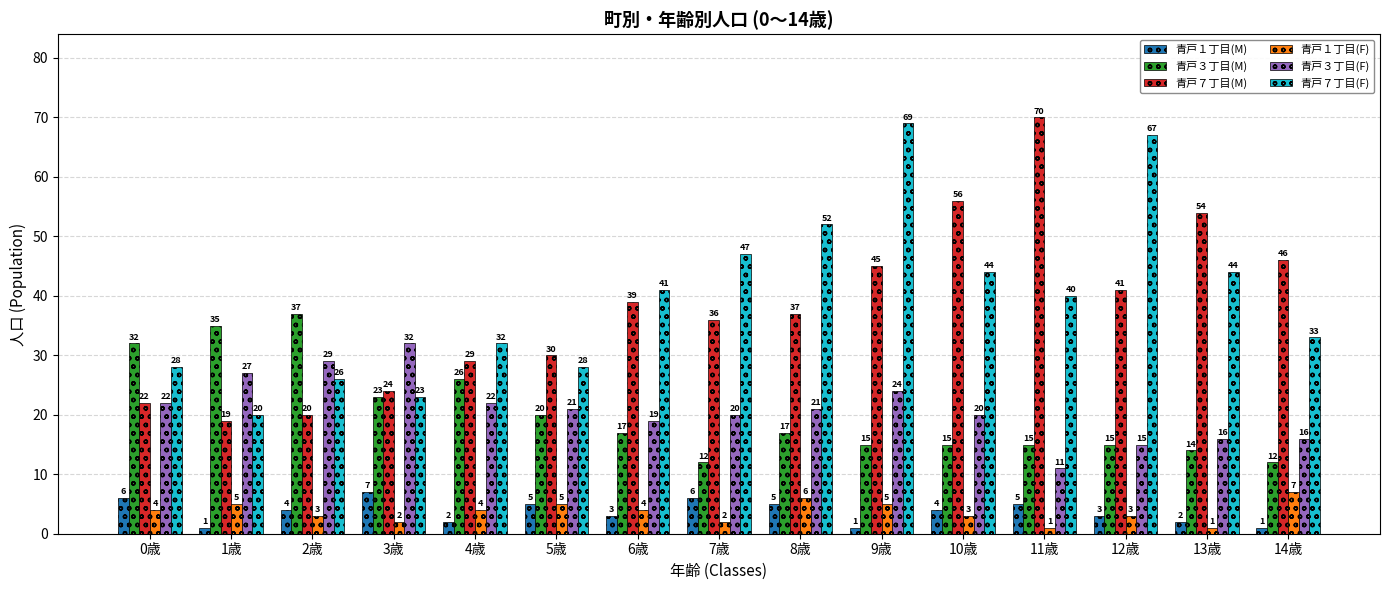

Reading left to right, what are all the values shown in this chart?

青戸１丁目(M): 6	1	4	7	2	5	3	6	5	1	4	5	3	2	1
青戸３丁目(M): 32	35	37	23	26	20	17	12	17	15	15	15	15	14	12
青戸７丁目(M): 22	19	20	24	29	30	39	36	37	45	56	70	41	54	46
青戸１丁目(F): 4	5	3	2	4	5	4	2	6	5	3	1	3	1	7
青戸３丁目(F): 22	27	29	32	22	21	19	20	21	24	20	11	15	16	16
青戸７丁目(F): 28	20	26	23	32	28	41	47	52	69	44	40	67	44	33